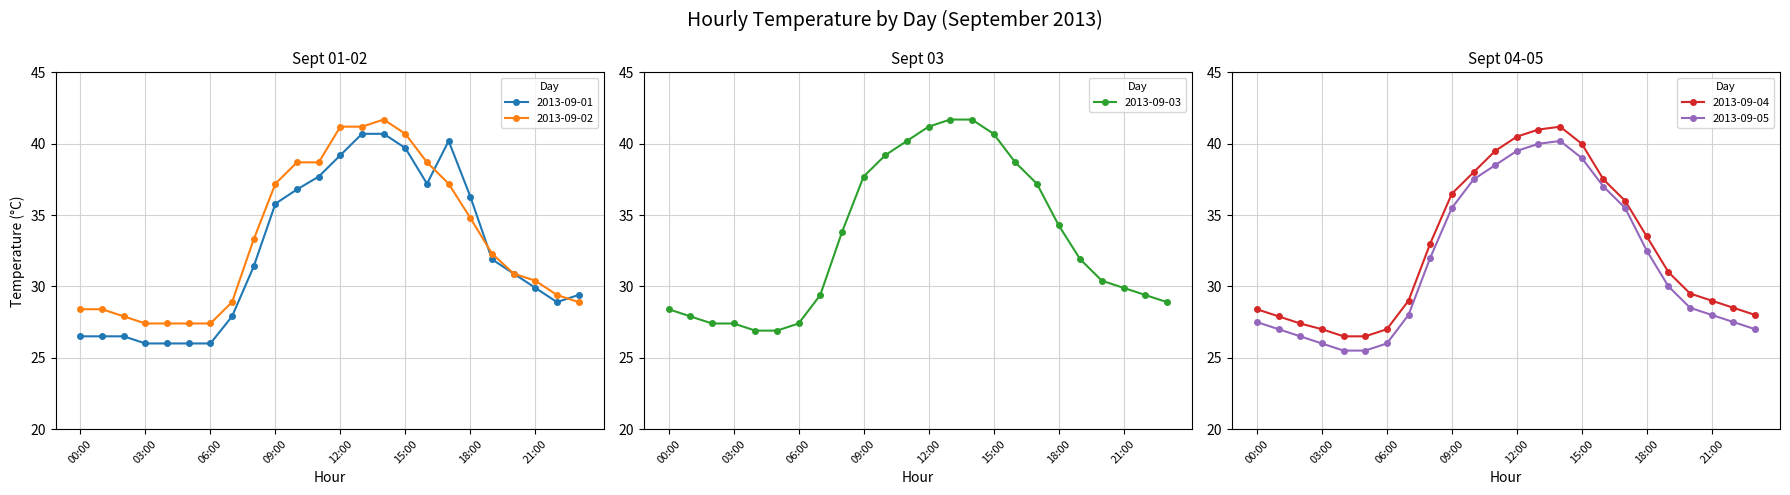

What is the difference between the highest and lowest values at 06:00?

1.4